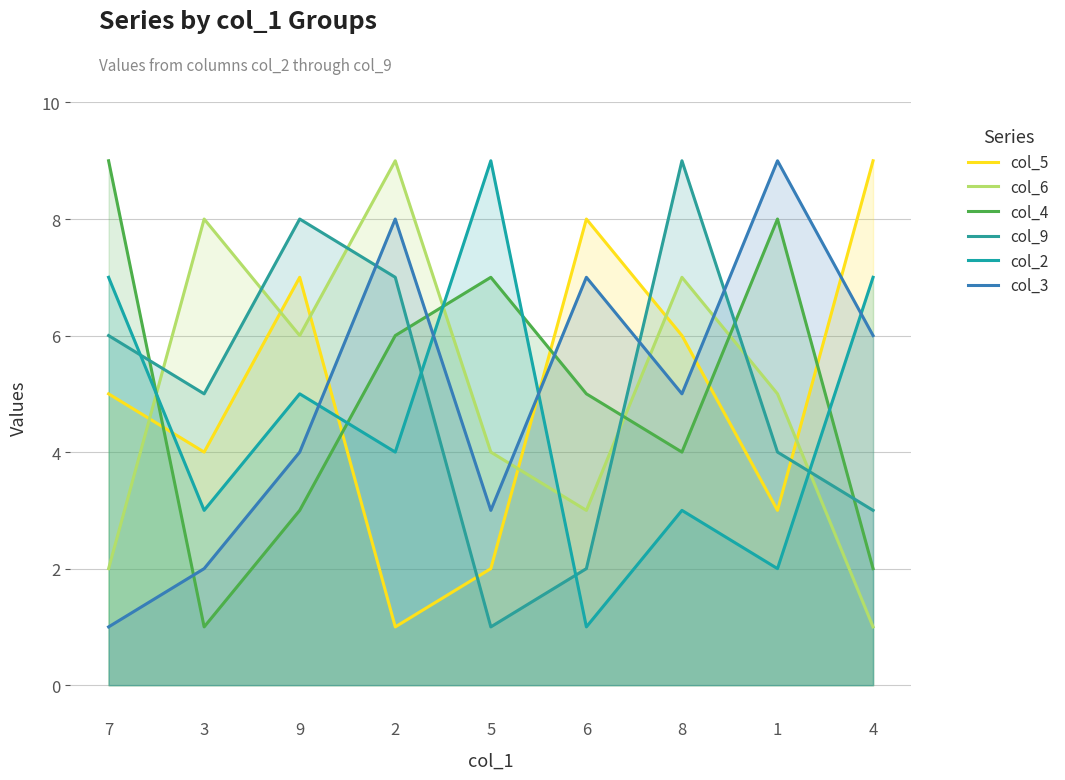

The col_9 series shows 2 at 2. True or false?

False